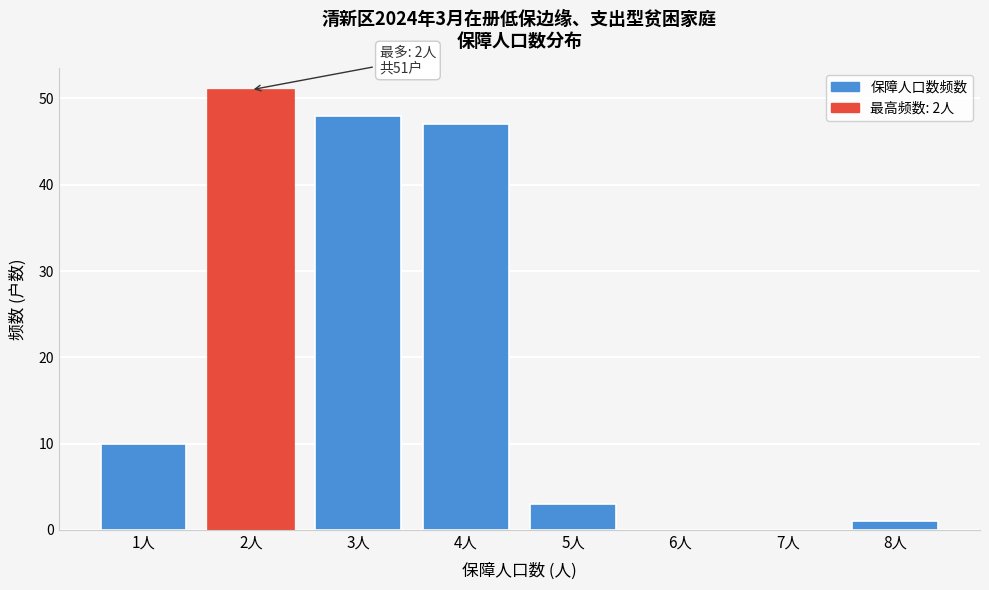

Which range on the x-axis has the tallest bar?

1.5 to 2.5